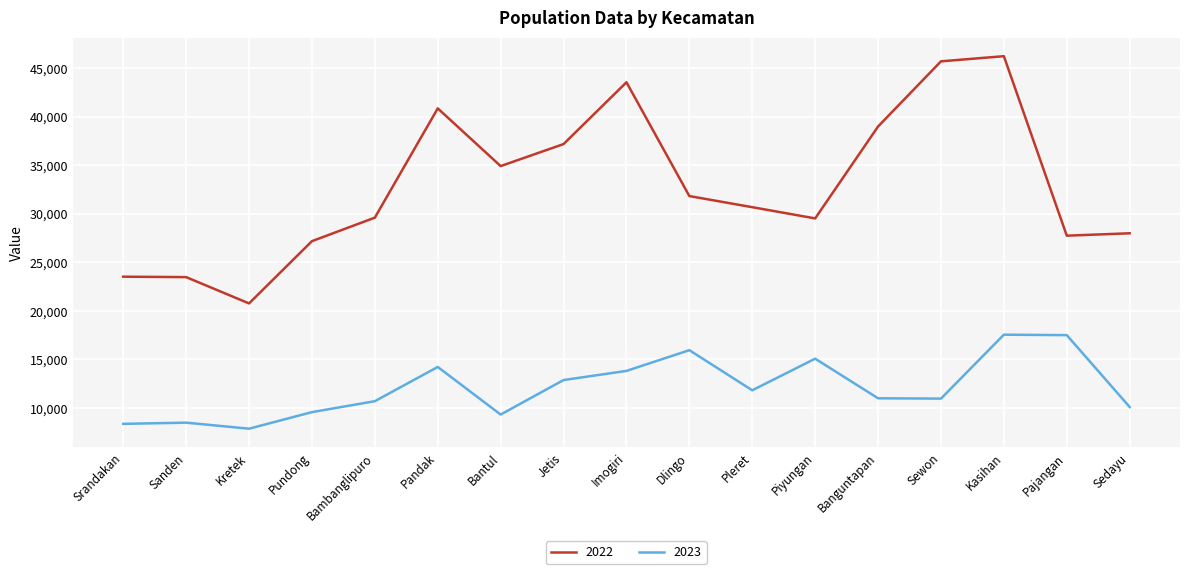

What position from the left is Dlingo?

10